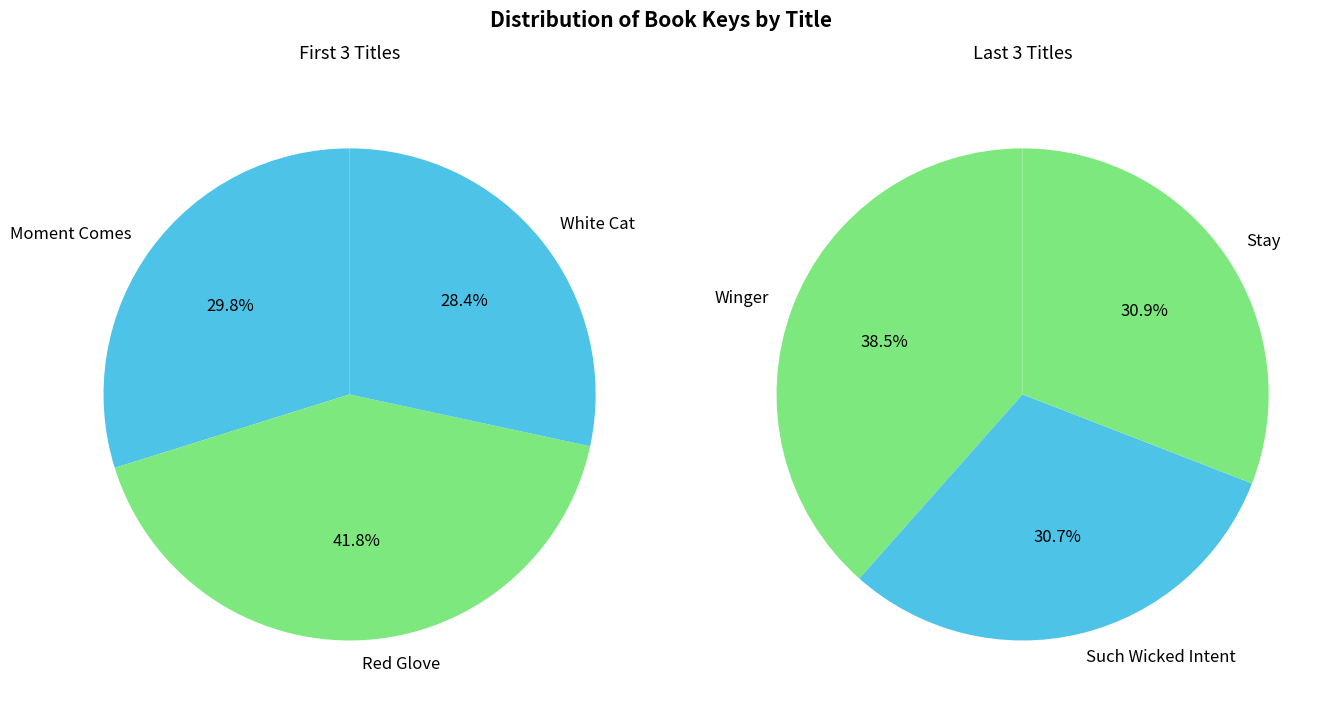

Count the number of slices in the pie.

6